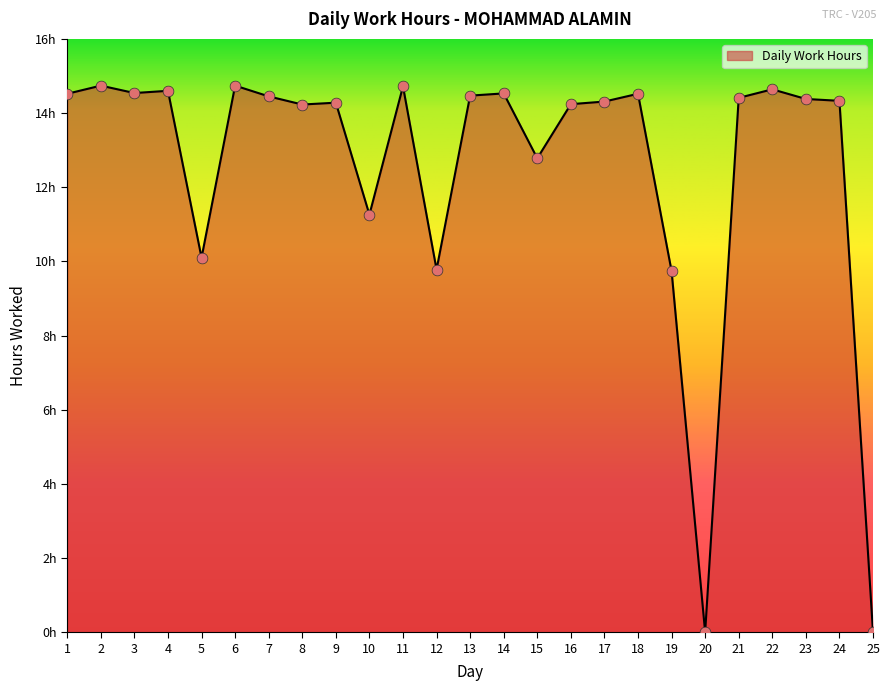

What is the change in value from 2 to 8?

-0.5